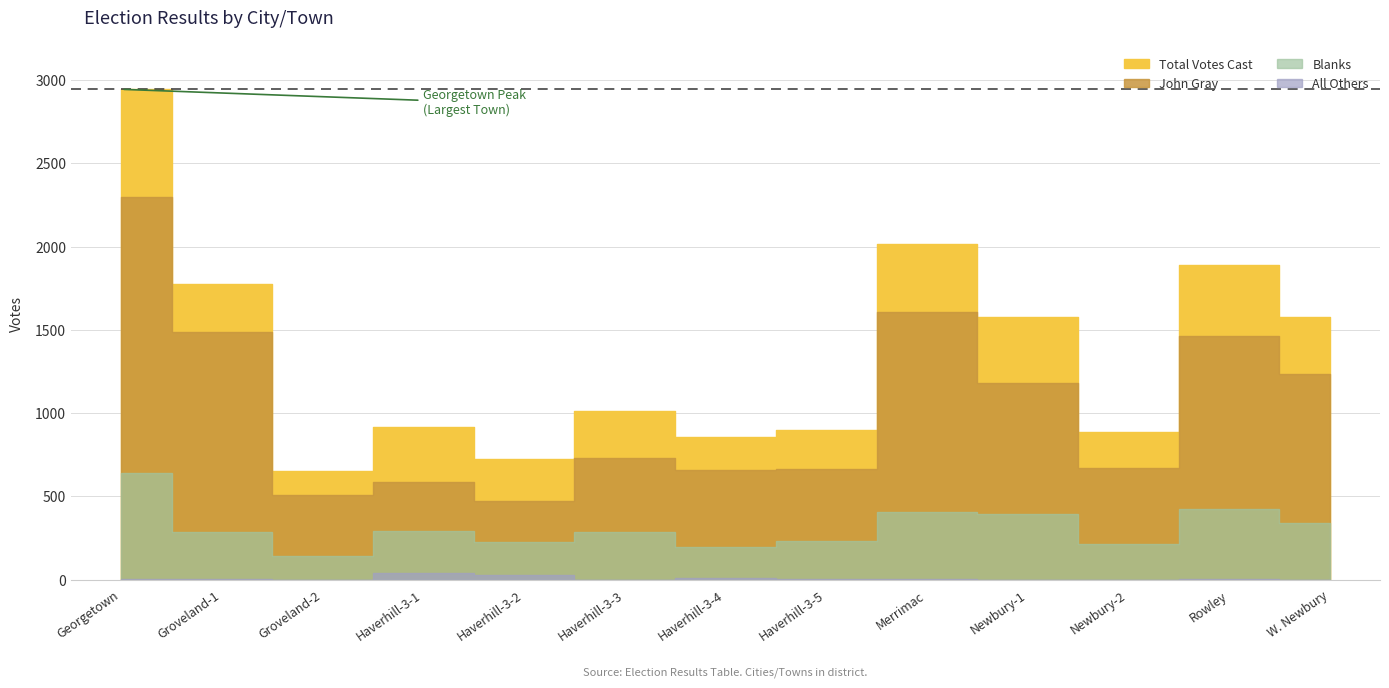

What is the value of the All Others point at the 8th from the left?

5